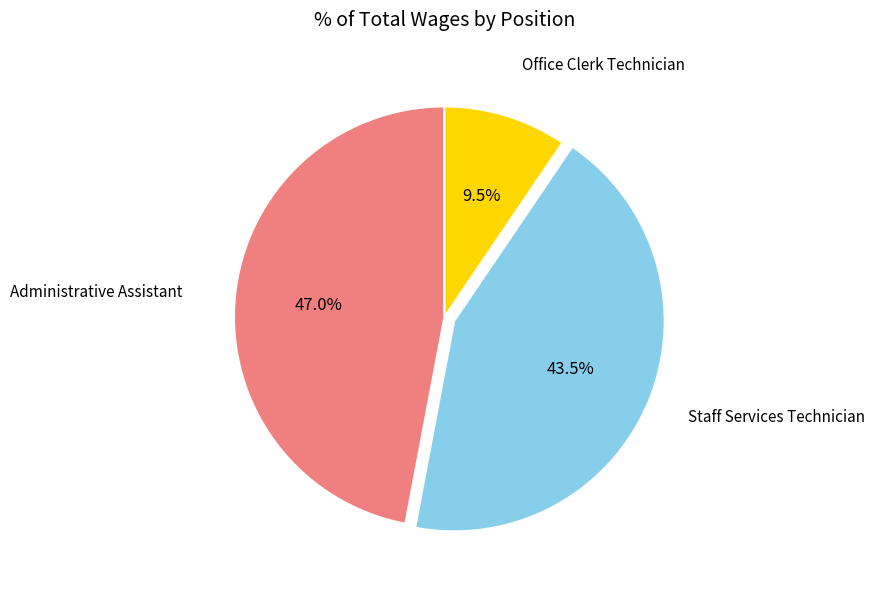

Which slice is the smallest?

Office Clerk Technician